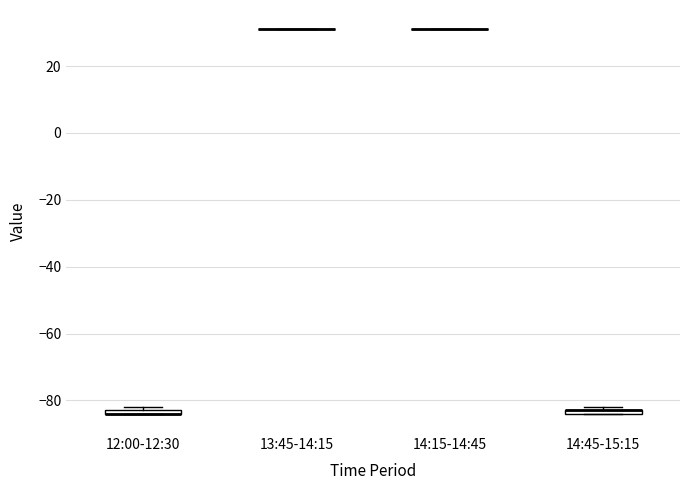

Where is the upper edge of the box for 12:00-12:30 on the y-axis? The values are not printed on the chart, so give them approximately, as read against the axis.

-82